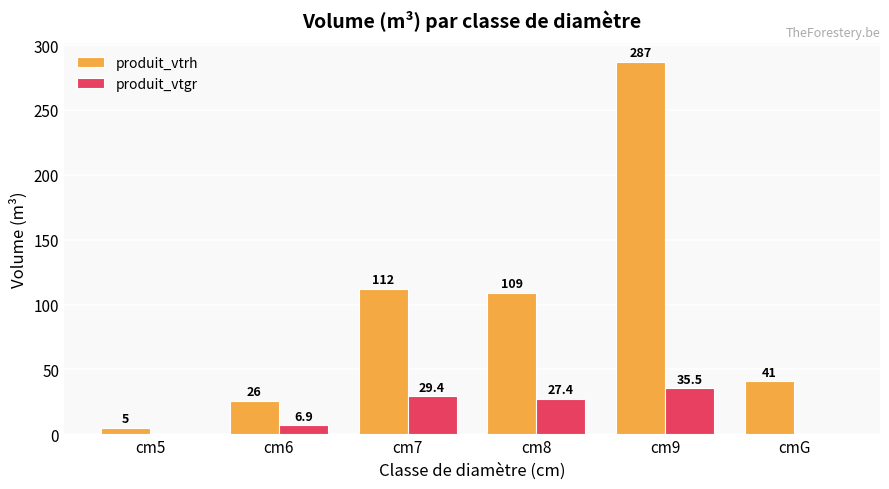

What is the maximum value for produit_vtgr?

35.5